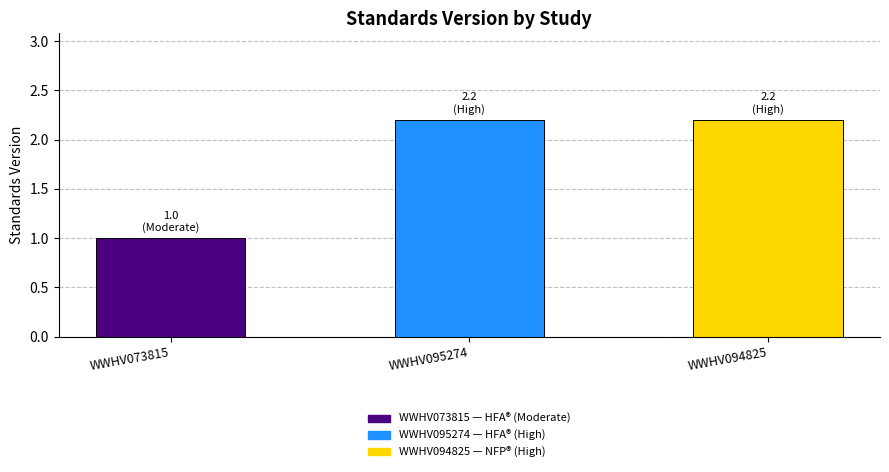

Reading right to left, list all the values displayed in this chart.

WWHV094825=2.2	WWHV095274=2.2	WWHV073815=1.0